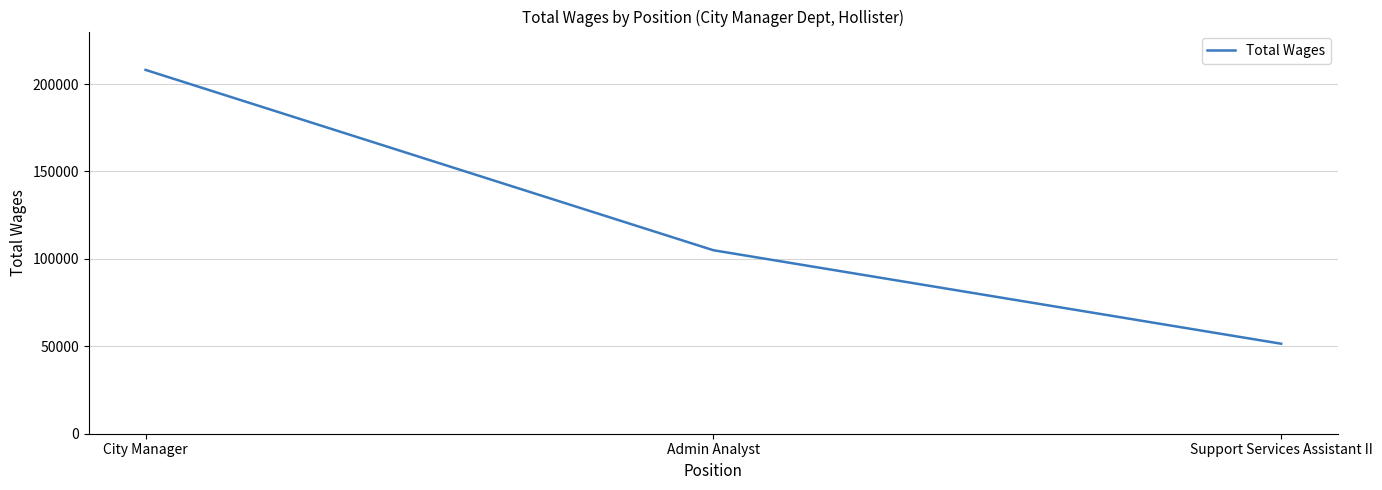

What is the smallest value displayed?

51471